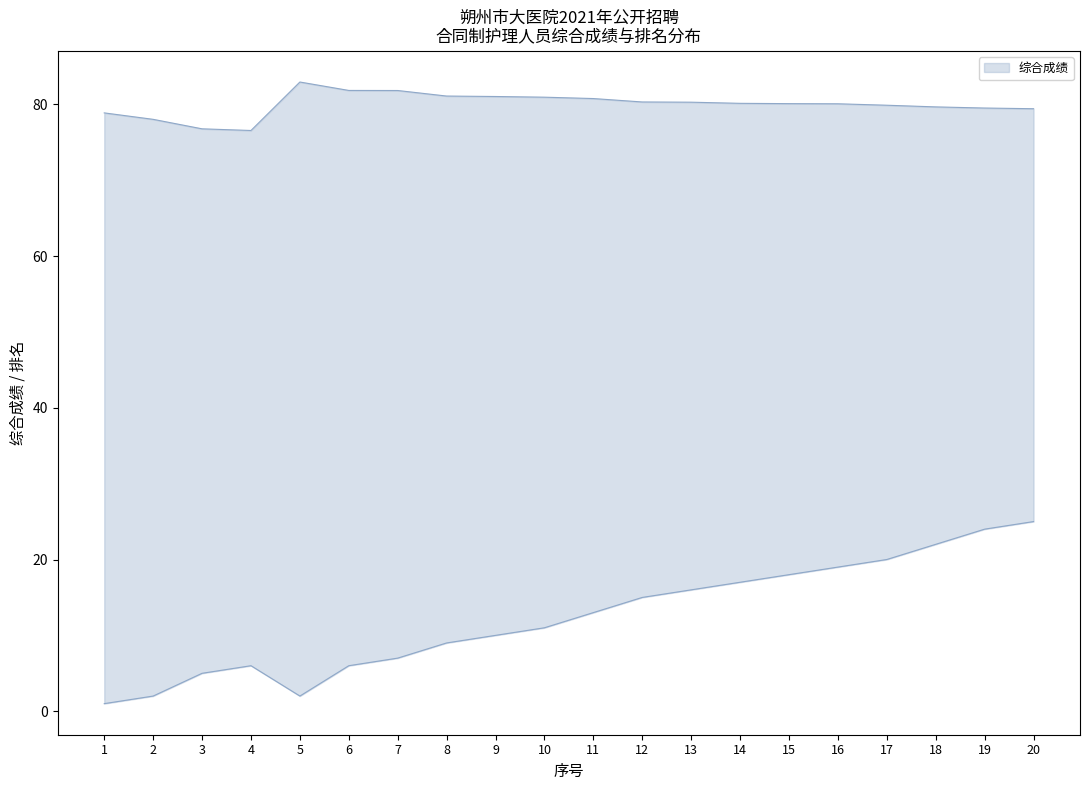

Reading right to left, extract all data points from this chart.

综合成绩: 20=79.4	19=79.5	18=79.7	17=79.9	16=80.1	15=80.1	14=80.1	13=80.3	12=80.3	11=80.8	10=80.9	9=81.0	8=81.1	7=81.8	6=81.8	5=82.9	4=76.5	3=76.8	2=78.0	1=78.9
排名: 20=25.0	19=24.0	18=22.0	17=20.0	16=19.0	15=18.0	14=17.0	13=16.0	12=15.0	11=13.0	10=11.0	9=10.0	8=9.0	7=7.0	6=6.0	5=2.0	4=6.0	3=5.0	2=2.0	1=1.0